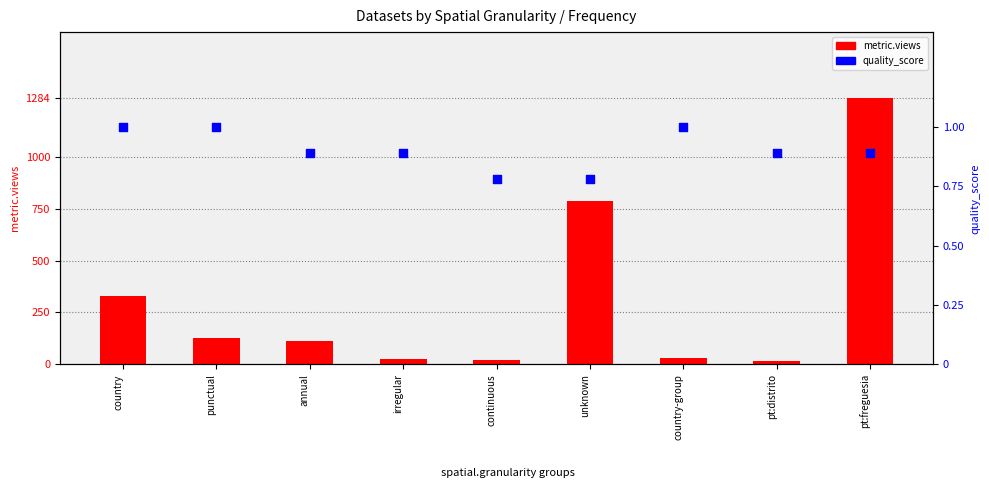

At which category is the sum across all series the highest?

pt:freguesia